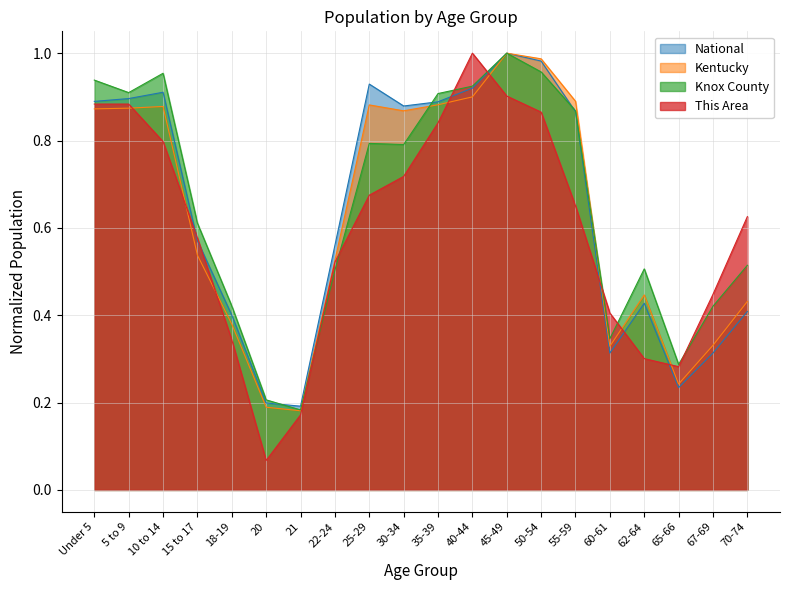

What is the label of the 4th point from the left?

15 to 17